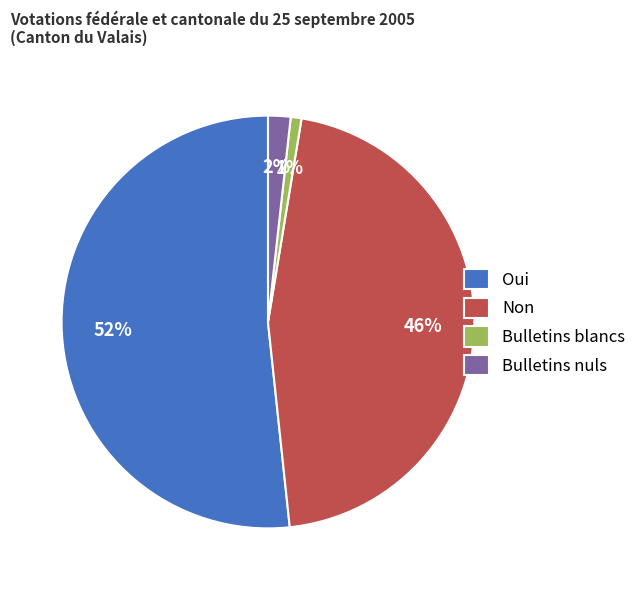

Rank the categories by value from highest to lowest.

Oui, Non, Bulletins nuls, Bulletins blancs